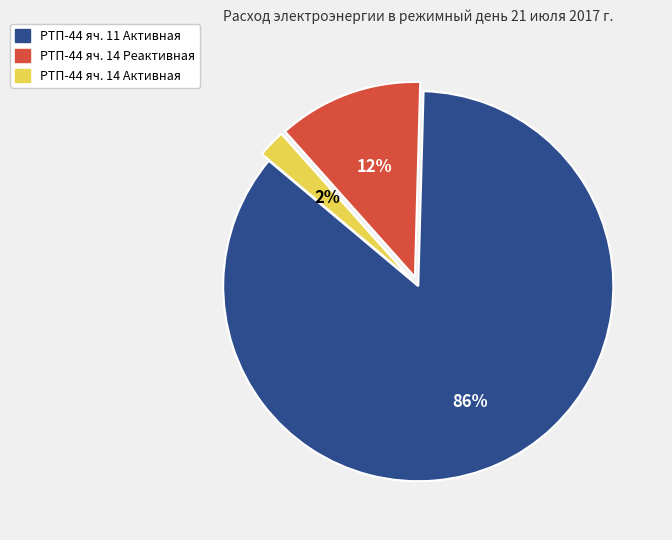

To the nearest percent, what is the difference between the РТП-44 яч. 11 Активная and РТП-44 яч. 14 Реактивная slice percentages?

74%